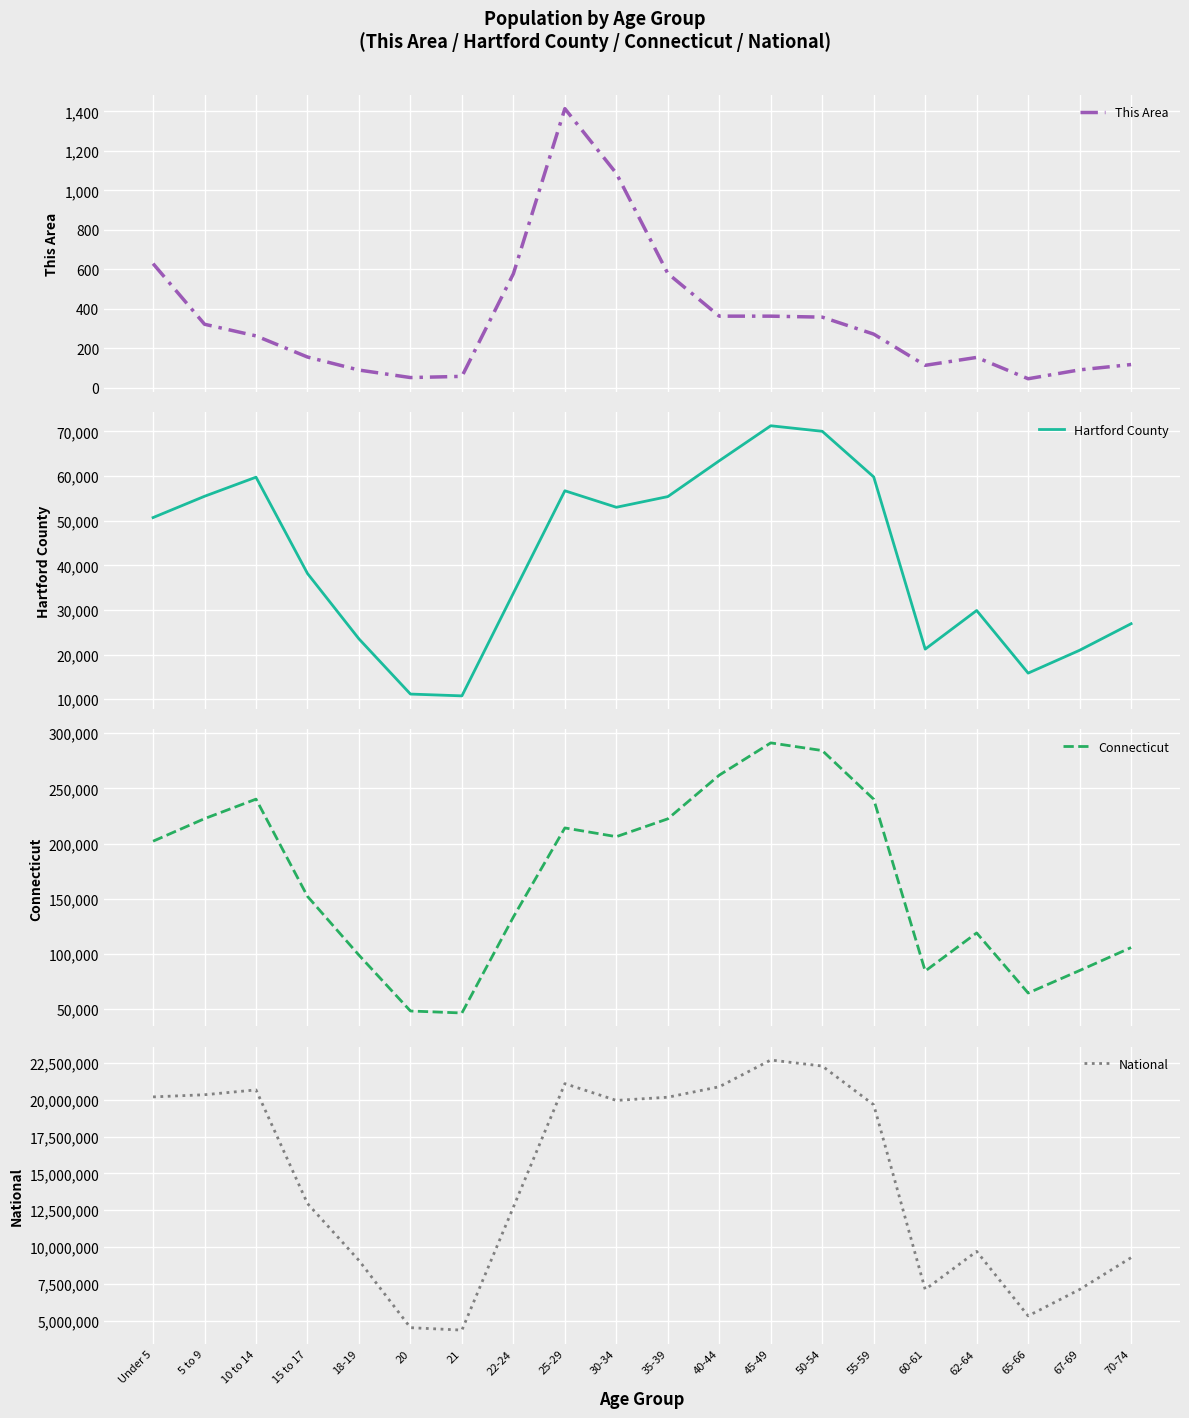

What is the average value of the Connecticut series?

166124